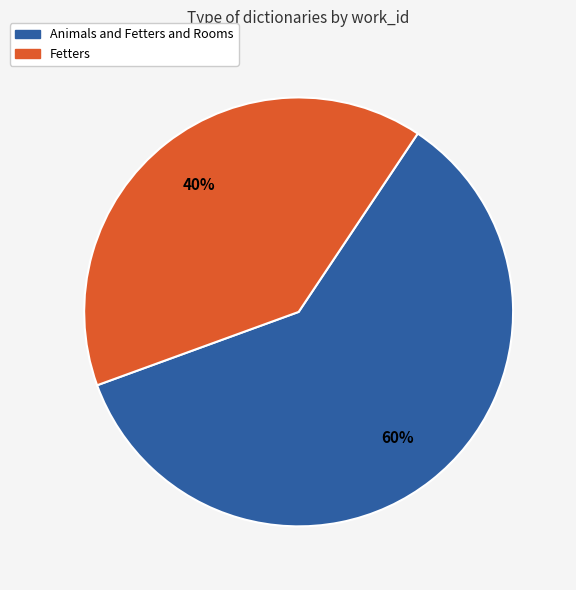

How many segments does this pie chart have?

2